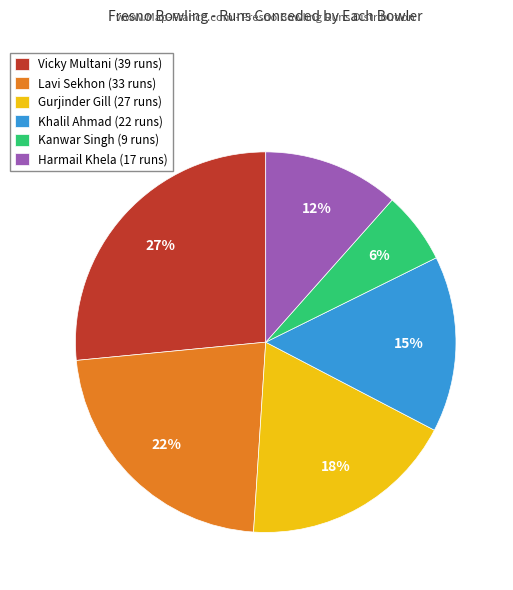

Does Harmail Khela account for over 50% of the chart?

No